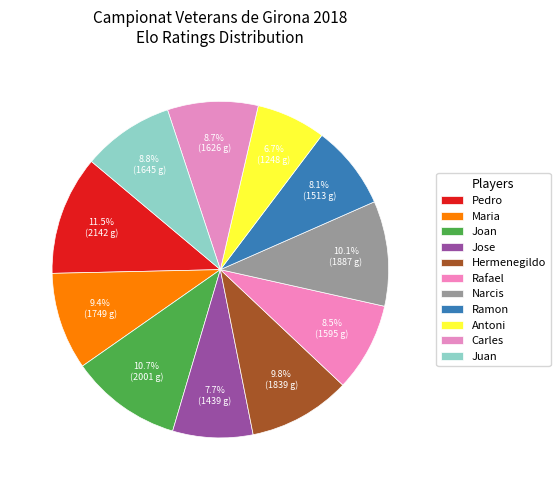

How many segments does this pie chart have?

11